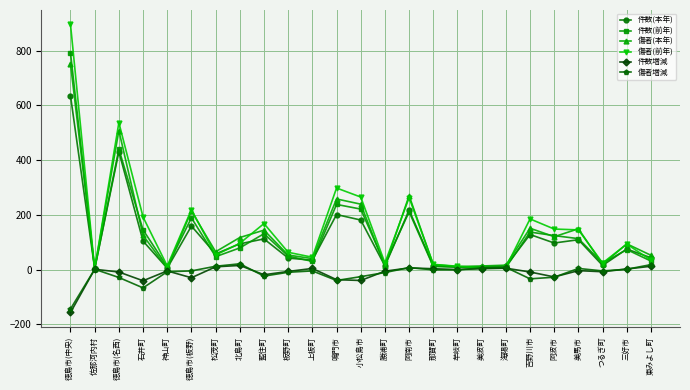

How many series are shown in this chart?

6